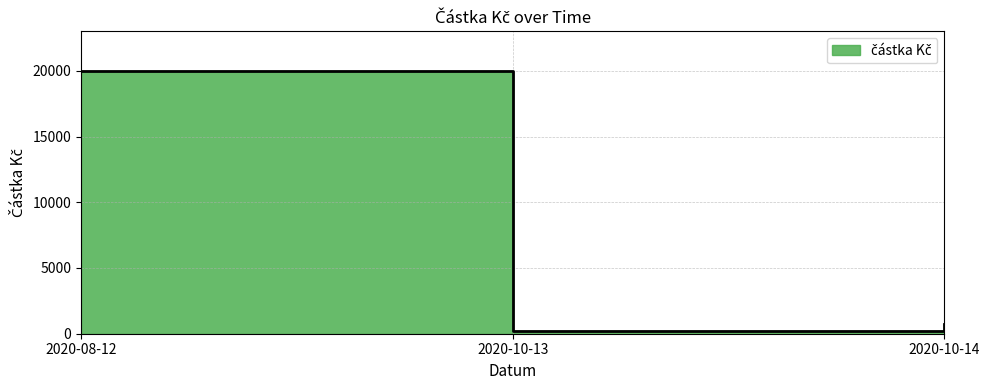

How many lines are shown in the chart?

1